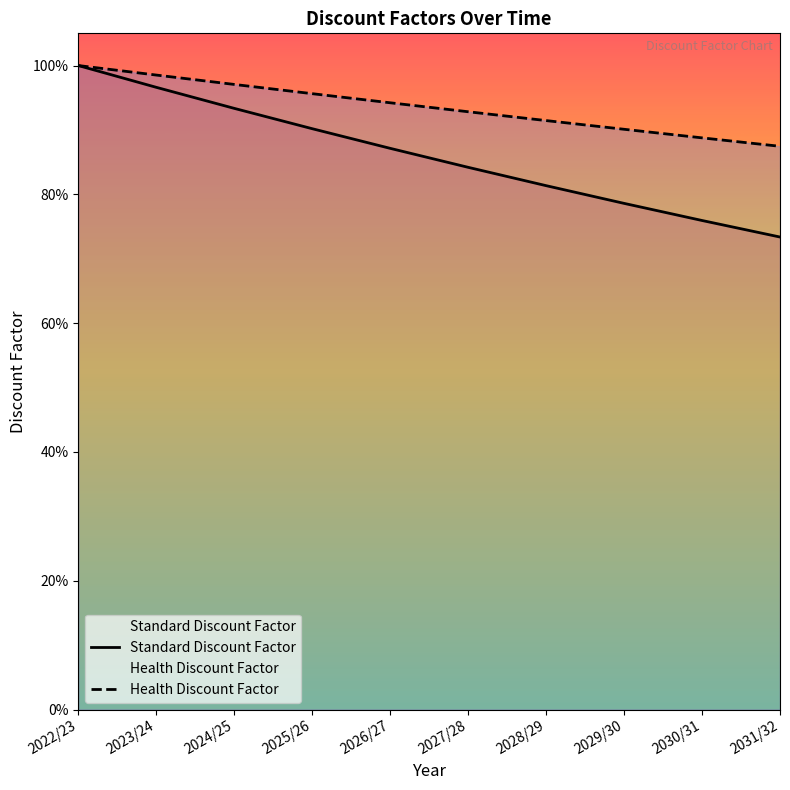

Which series has the largest total across all categories?

Health Discount Factor